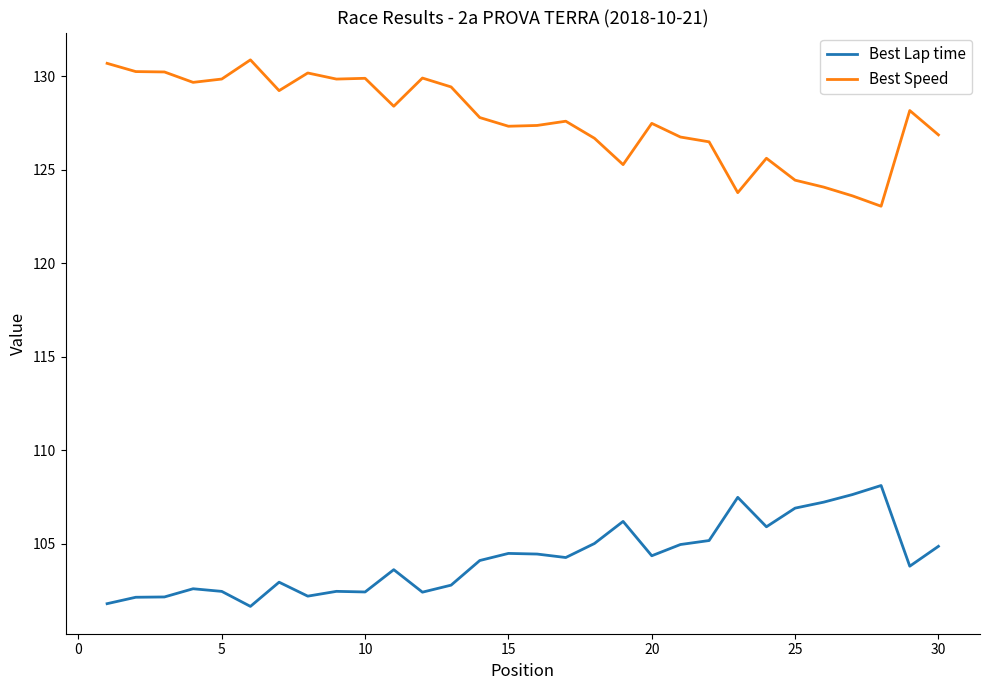

Which series has the largest total across all categories?

Best Speed